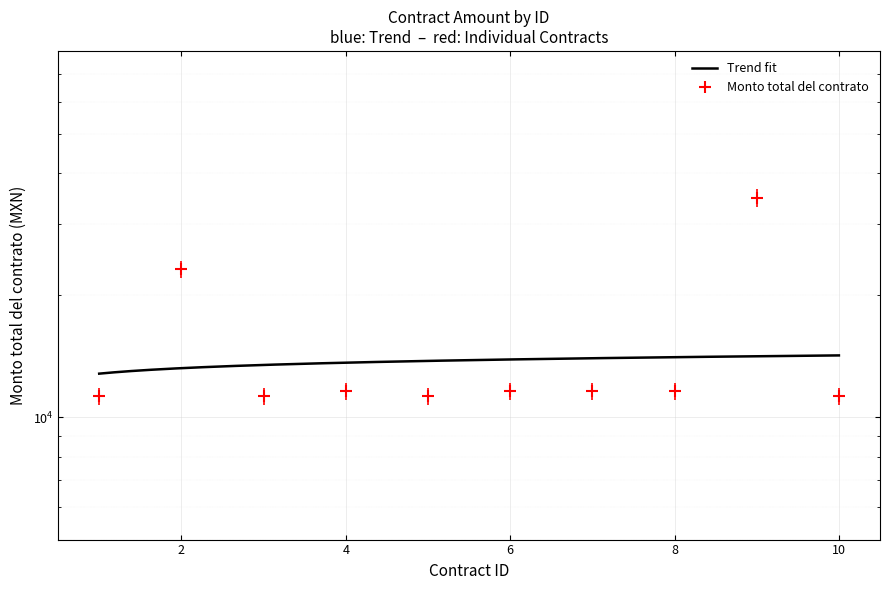

Which has a higher value, 4 or 7?

4